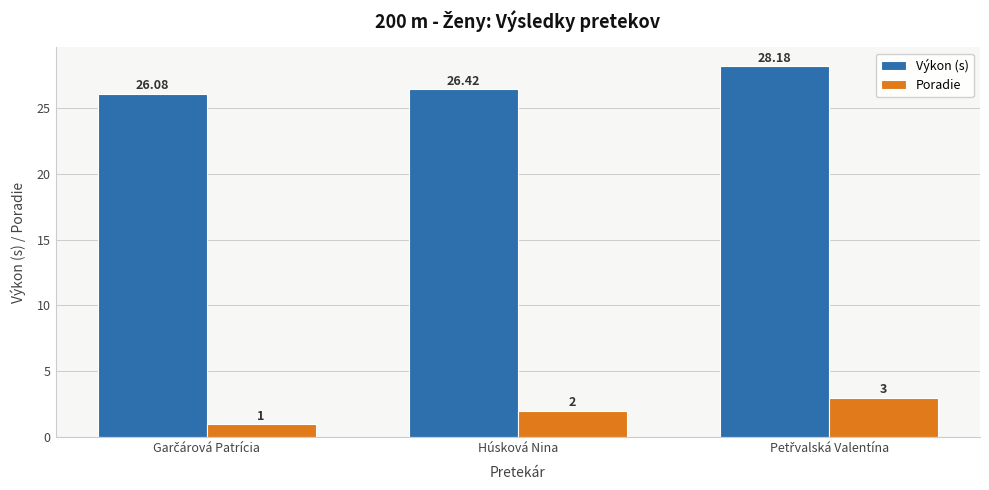

How many bars are there in each group?

2